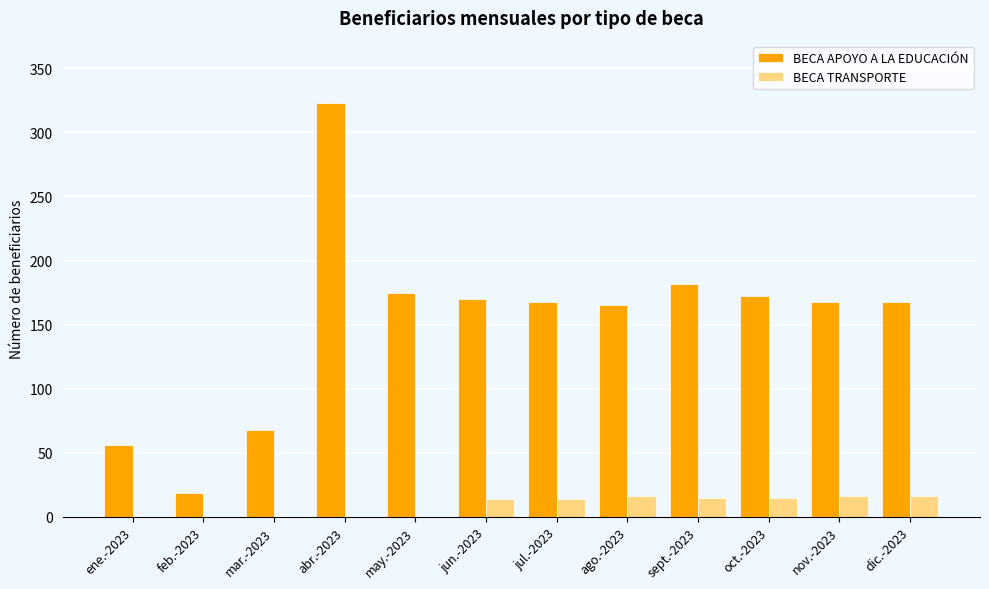

Are the bars horizontal?

No